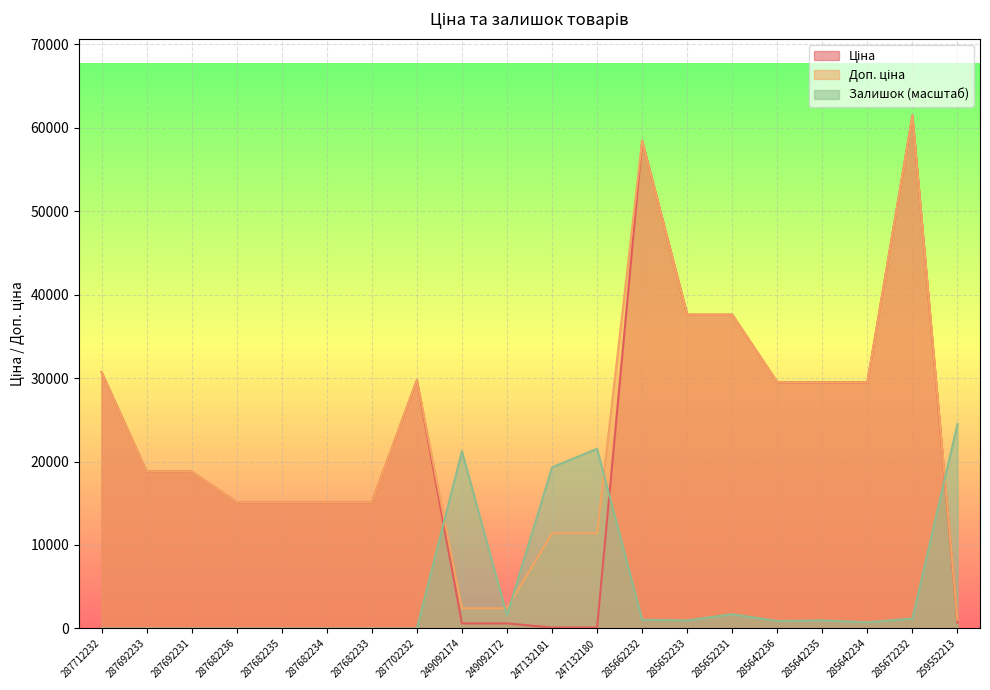

What is the maximum value shown in the chart?

61434.3